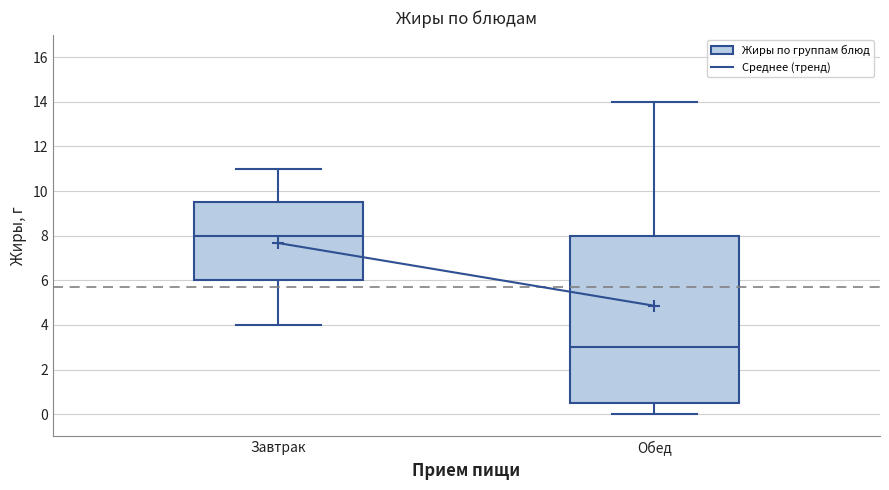

Where does the median line of the box for Обед sit on the y-axis? The values are not printed on the chart, so give them approximately, as read against the axis.

3.0